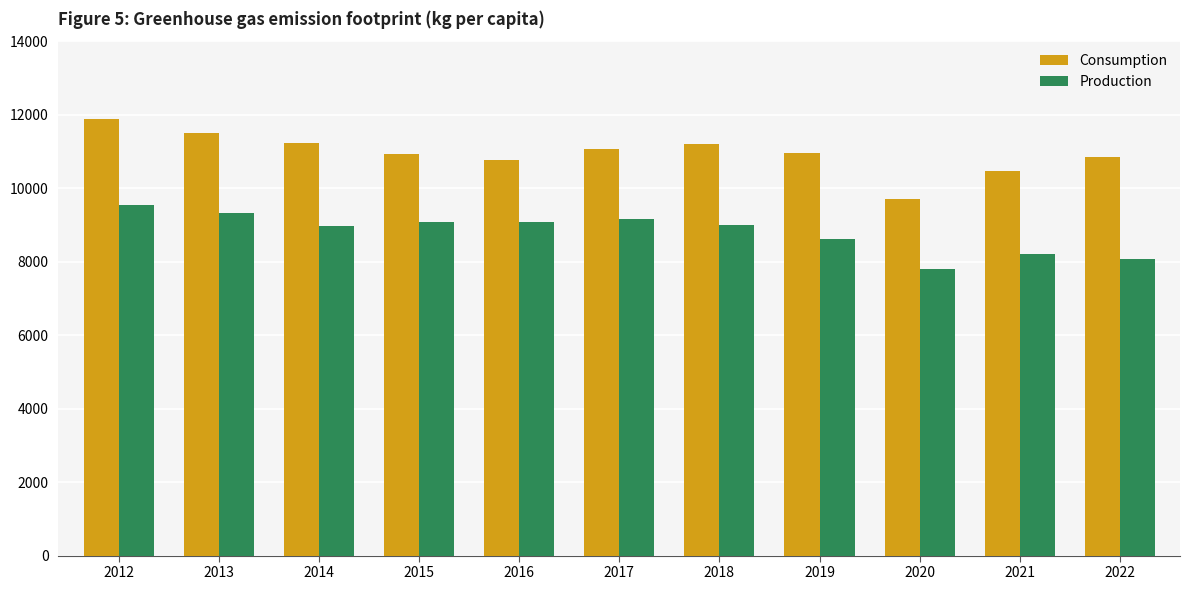

True or false: Production has a value of 3980.8 at 2020.

False